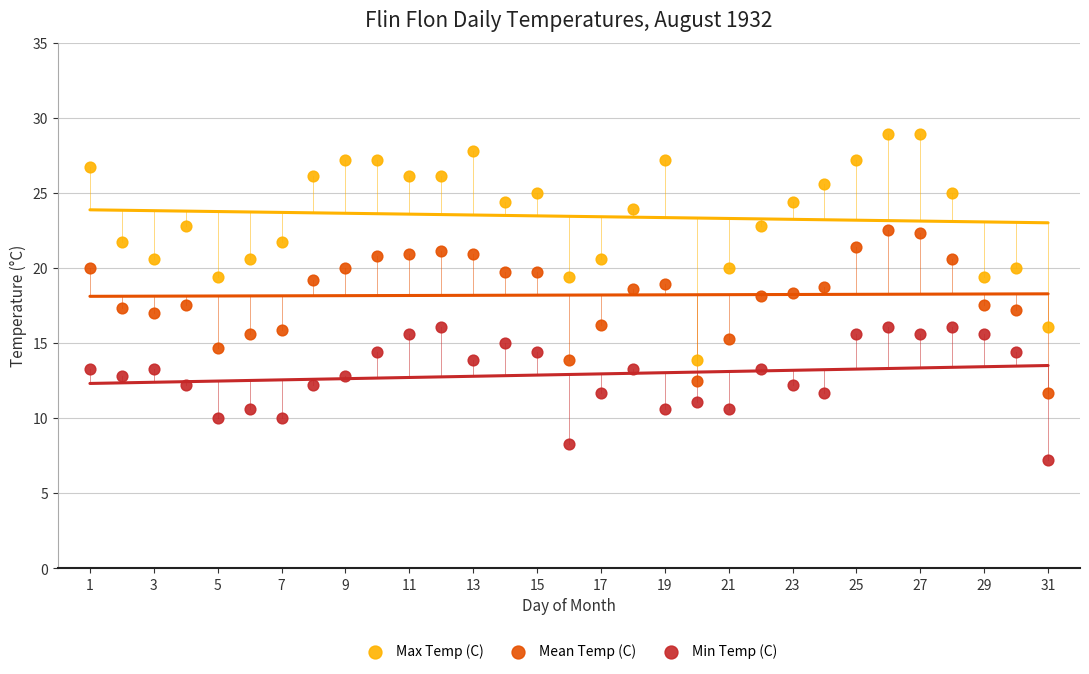

Which series reaches the minimum Y coordinate?

Min Temp (C)